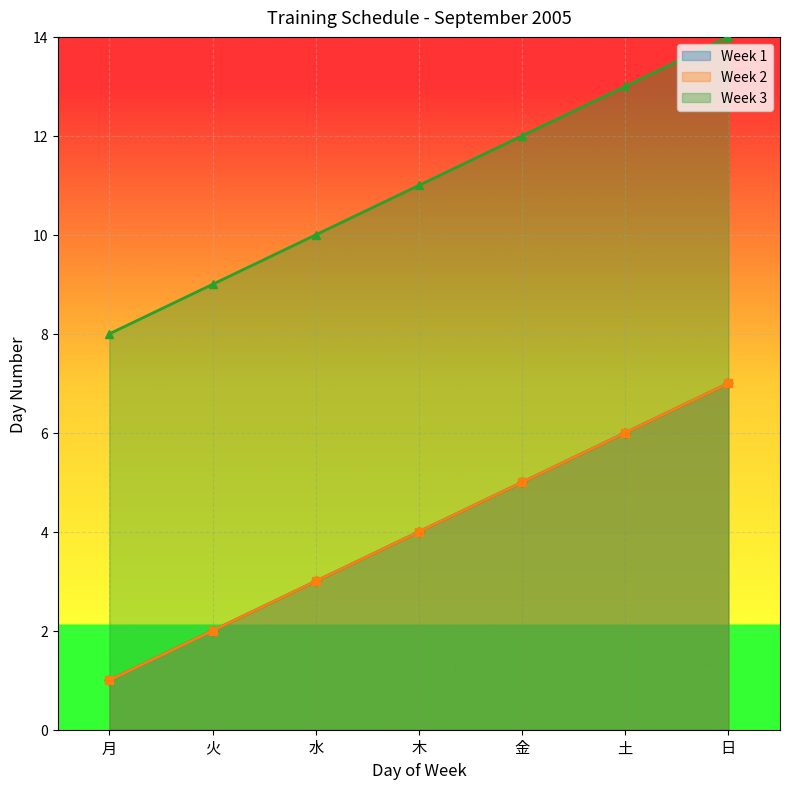

What is the maximum value for Week 1?

7